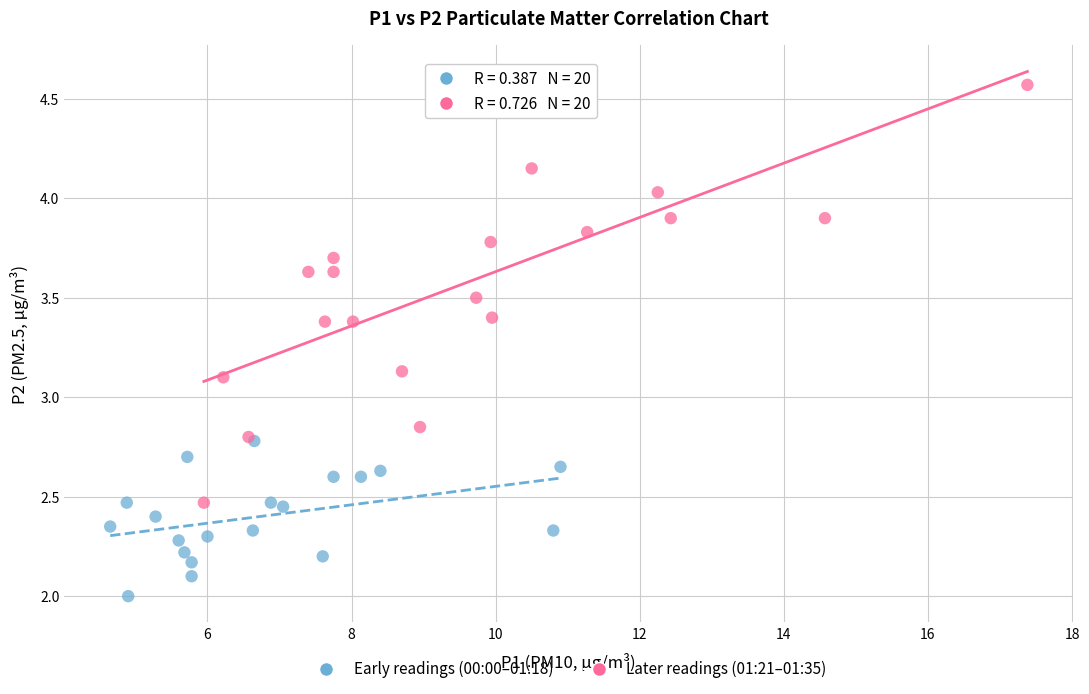

Which series contains the highest Y value?

Later readings (01:21–01:35)